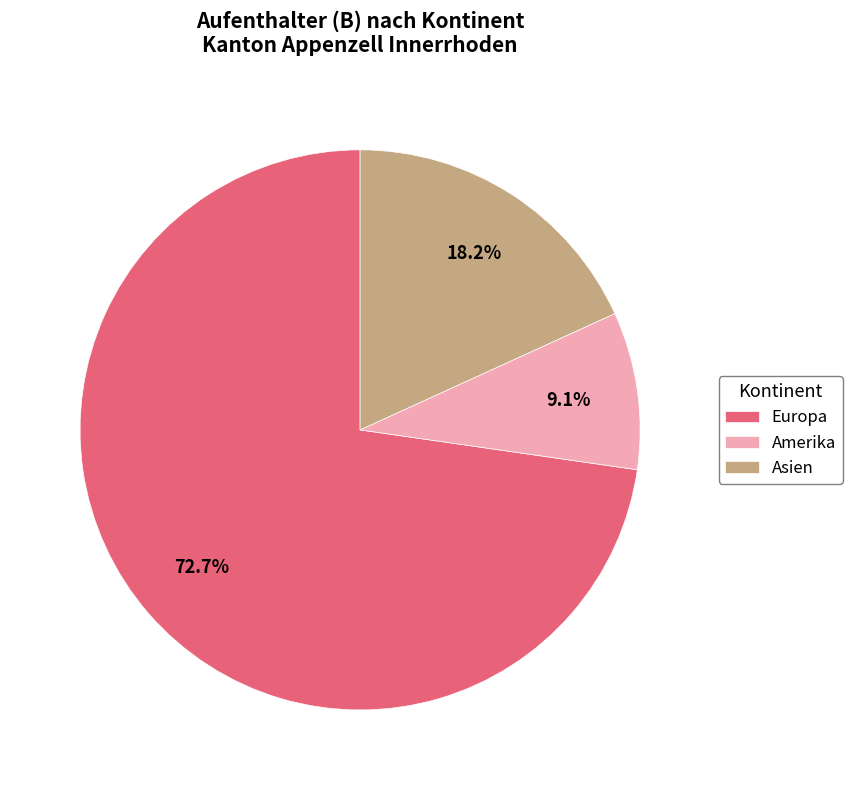

What is the smallest slice in the pie chart?

Amerika